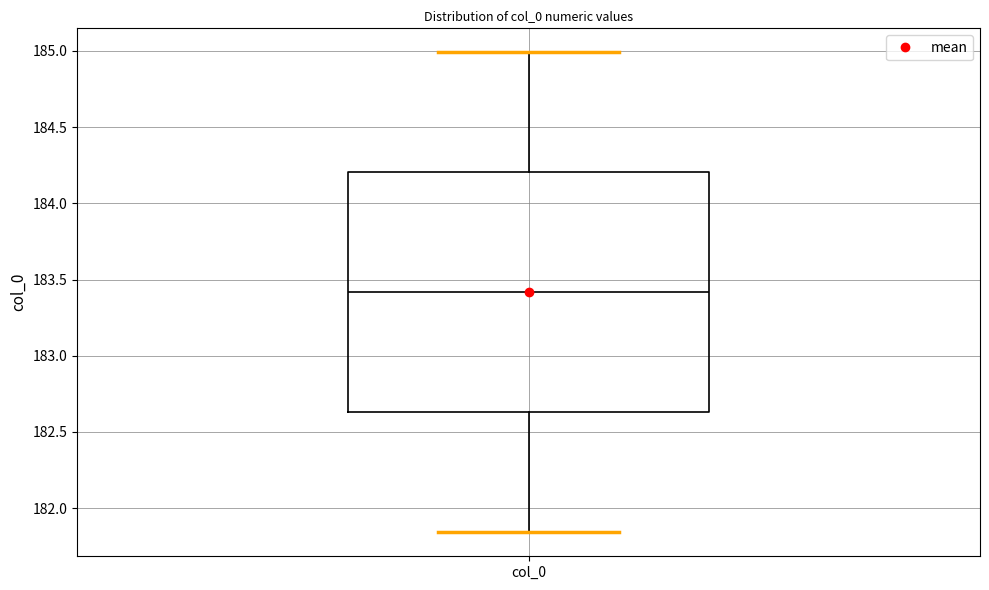

Where does the lower whisker of the box for col_0 end on the y-axis? The values are not printed on the chart, so give them approximately, as read against the axis.

181.85